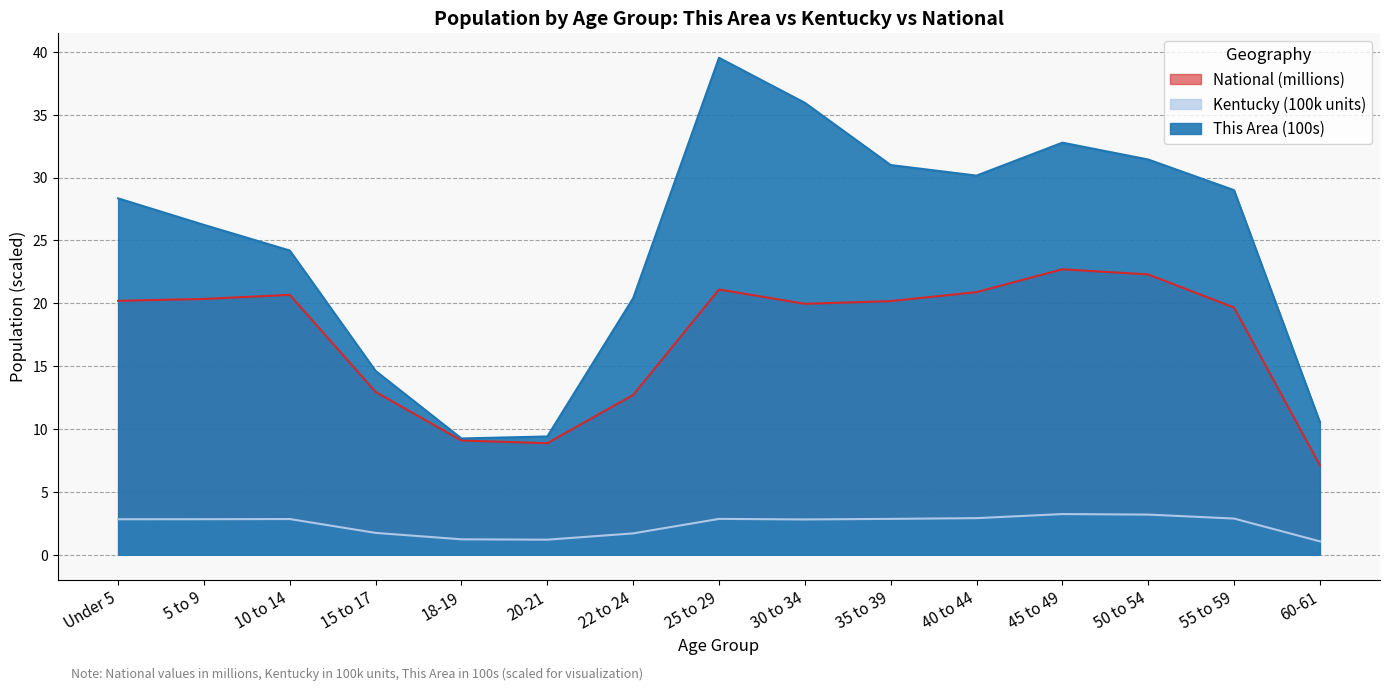

Where is the first local minimum for National?

20-21